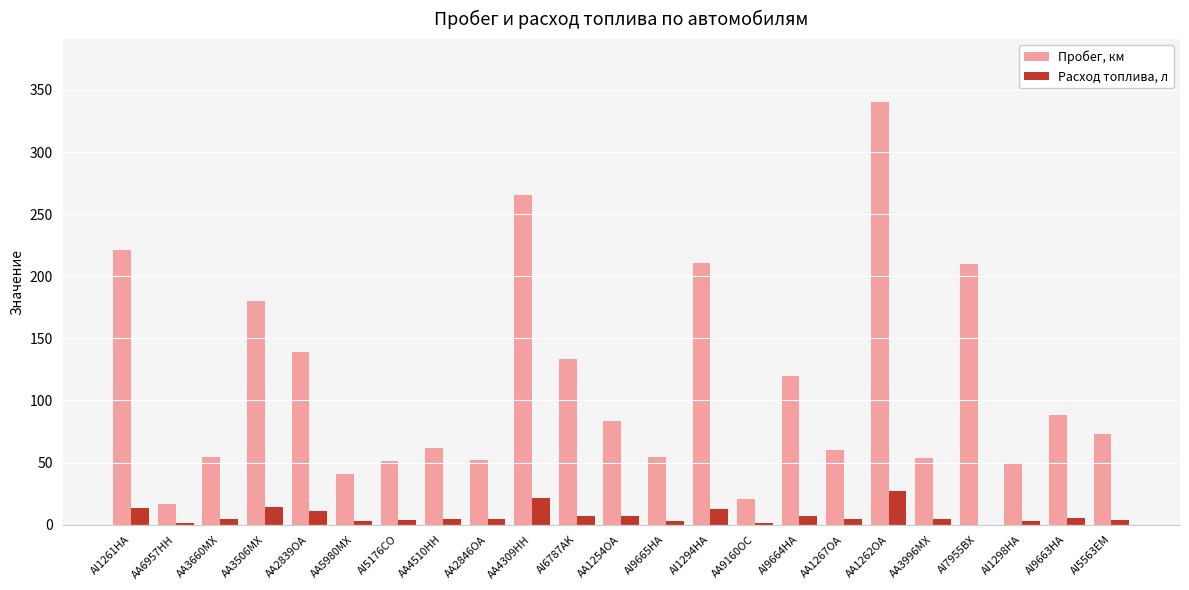

Is it true that Пробег, км equals 79.2 at AI9665HA?

False